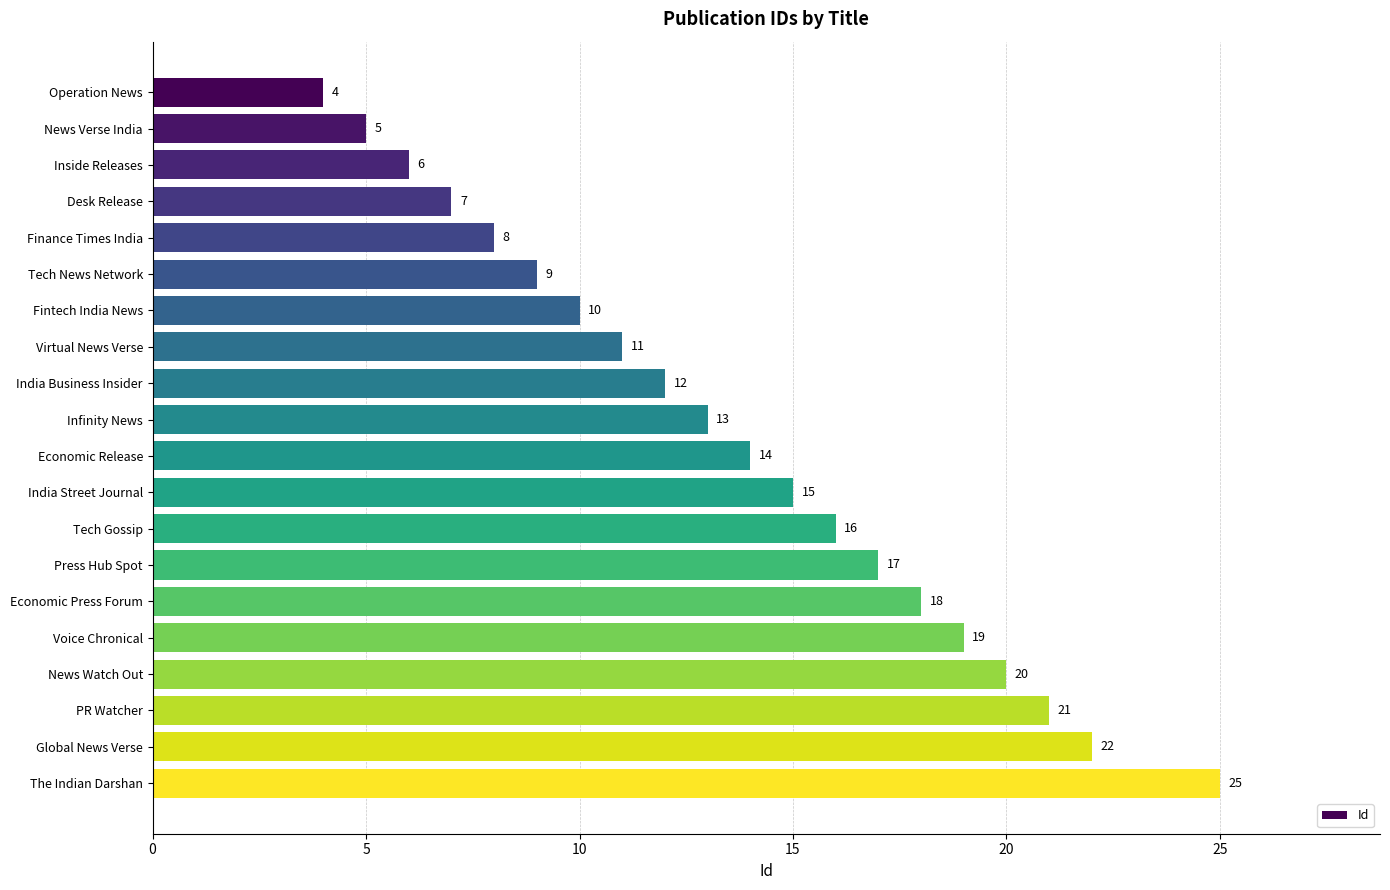

Reading top to bottom, extract all data points from this chart.

4	5	6	7	8	9	10	11	12	13	14	15	16	17	18	19	20	21	22	25